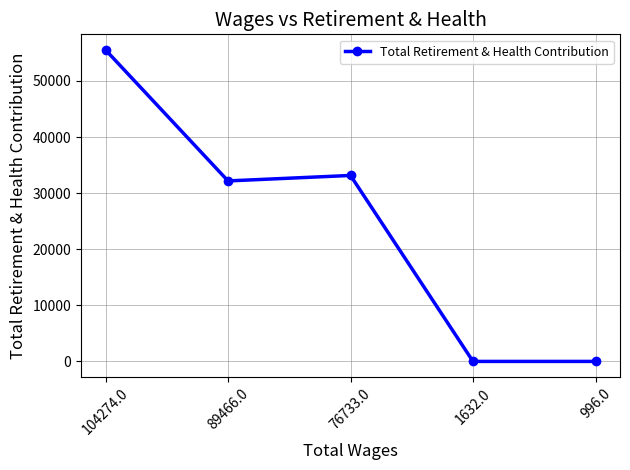

Reading left to right, what are all the values shown in this chart?

104274.0=55538	89466.0=32180	76733.0=33154	1632.0=0	996.0=0